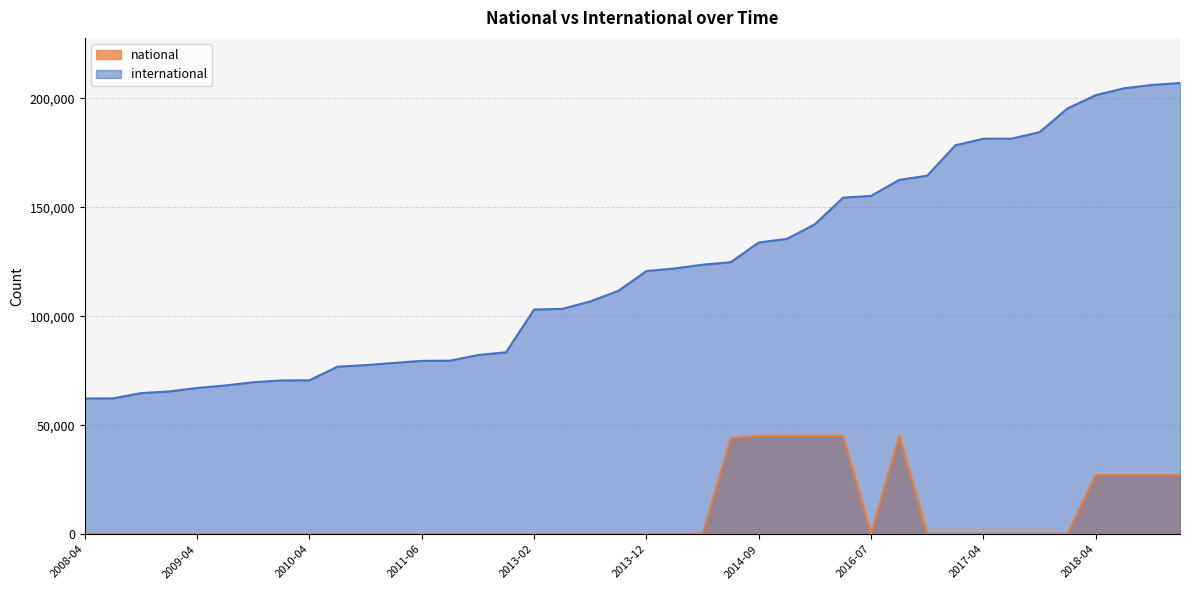

Which series has the widest spread of values?

international